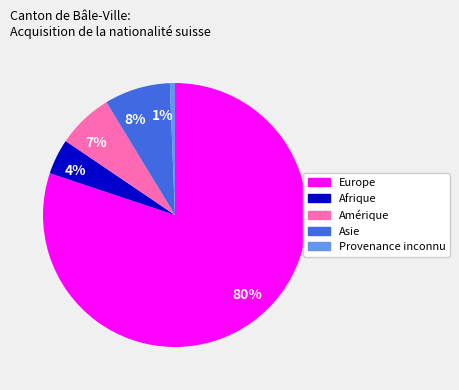

Is it true that 80% is 66% of the pie?

False